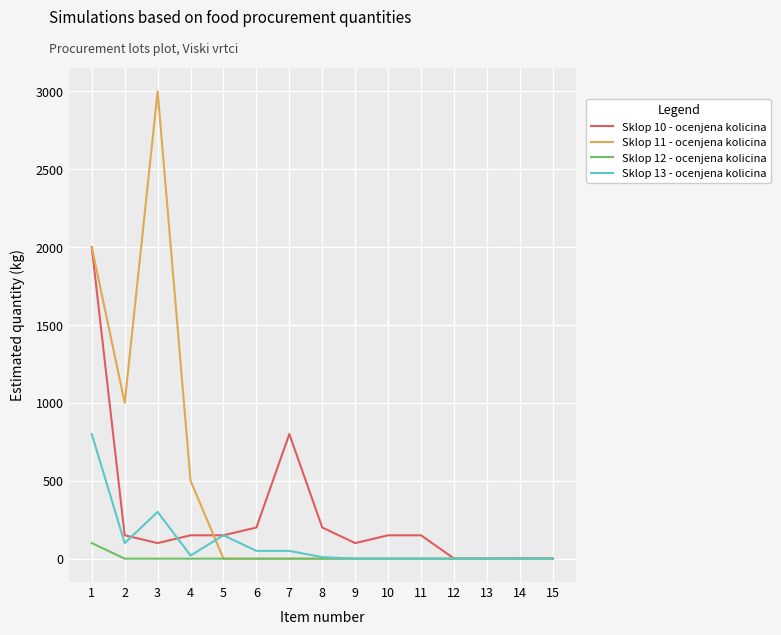

Which series has the largest total across all categories?

Sklop 11 - ocenjena kolicina